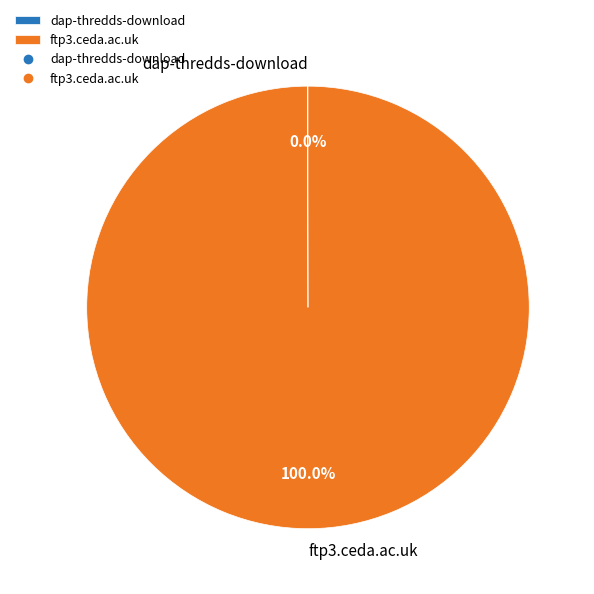

What is the largest slice in the pie chart?

ftp3.ceda.ac.uk